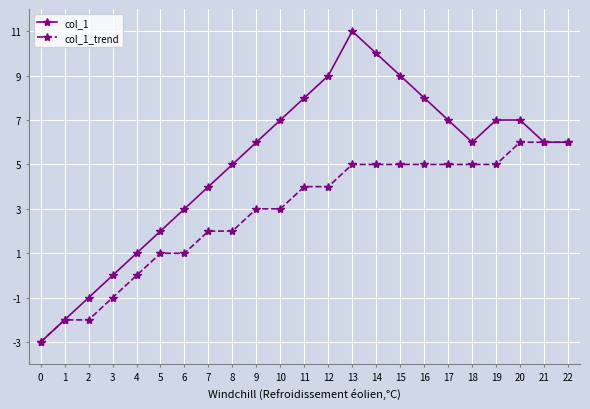

Rank the series at 15 from lowest to highest value.

col_1_trend, col_1